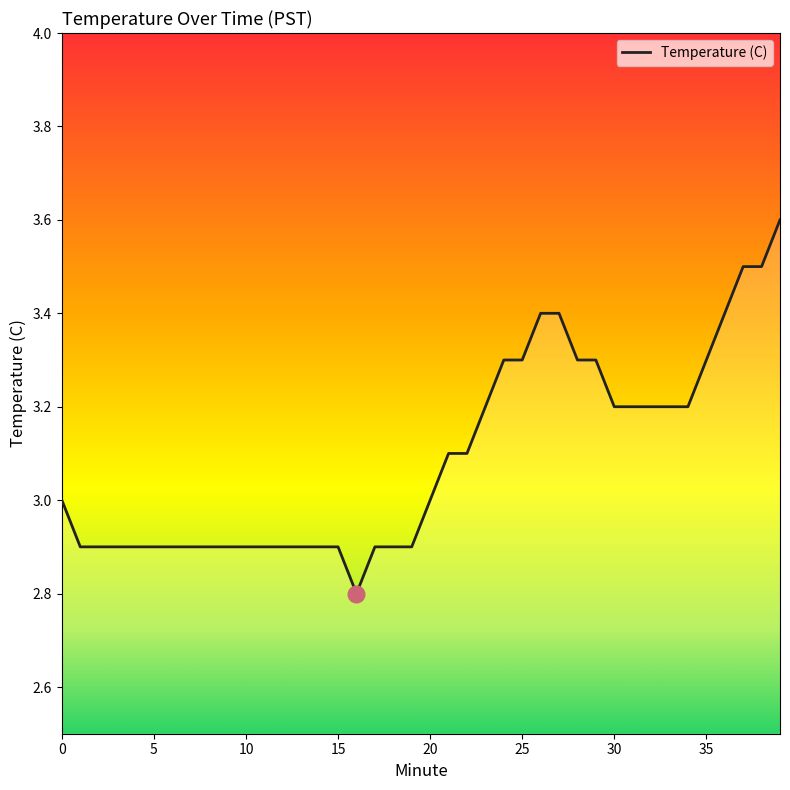

What is the greatest value displayed?

3.6